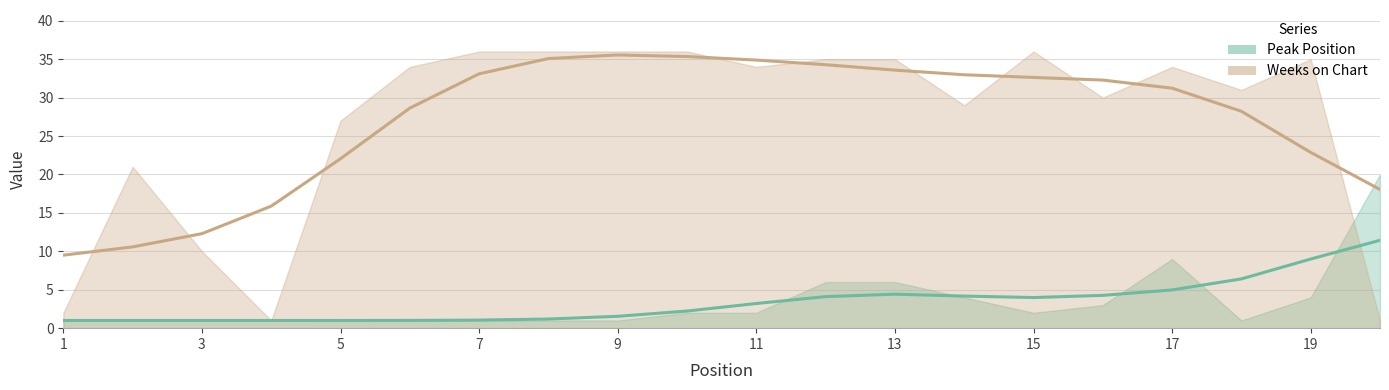

True or false: Weeks on Chart has a value of 21 at 2.

True